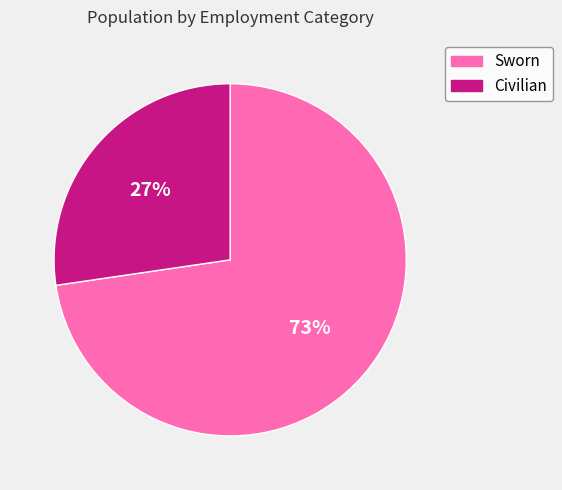

What is the majority slice?

Sworn